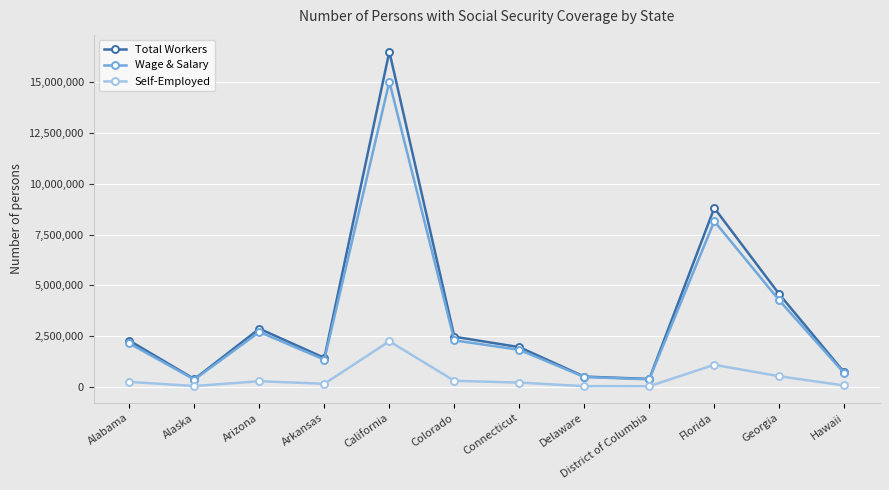

Which series has the widest spread of values?

Total Workers